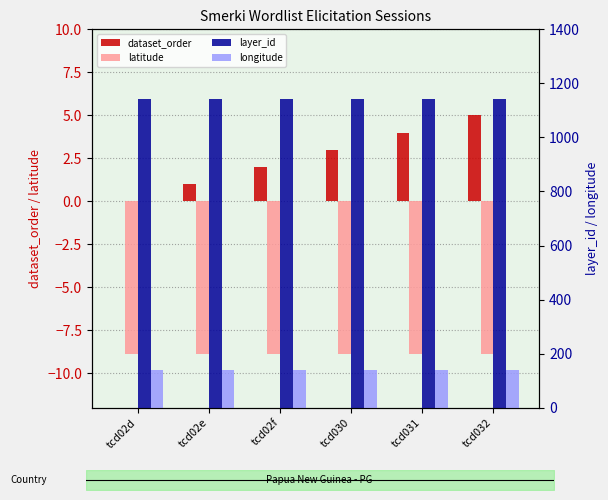

What is the value of the latitude bar at the 3rd from the left?

-8.9